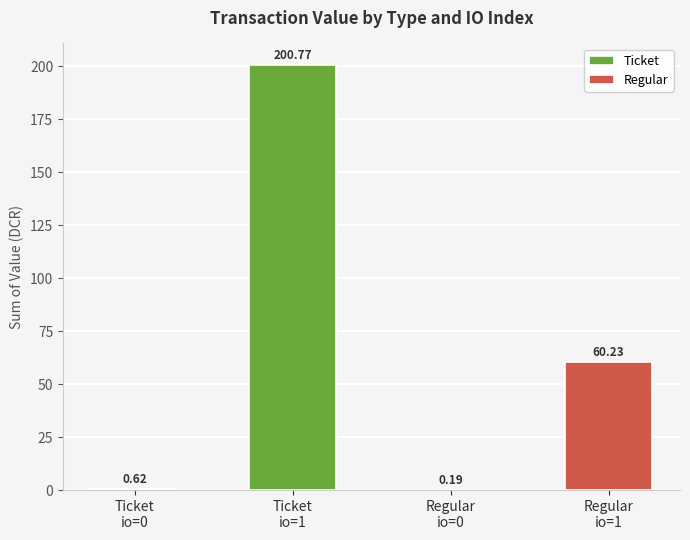

True or false: Ticket has a value of 200.8 at Ticket
io=1.

True